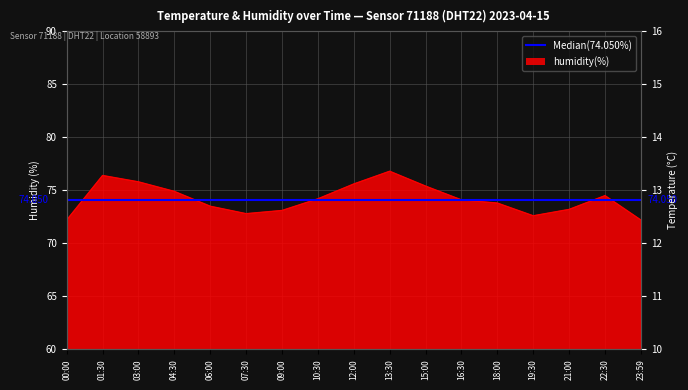

The value of temperature at 04:30 is 2.3. True or false?

False